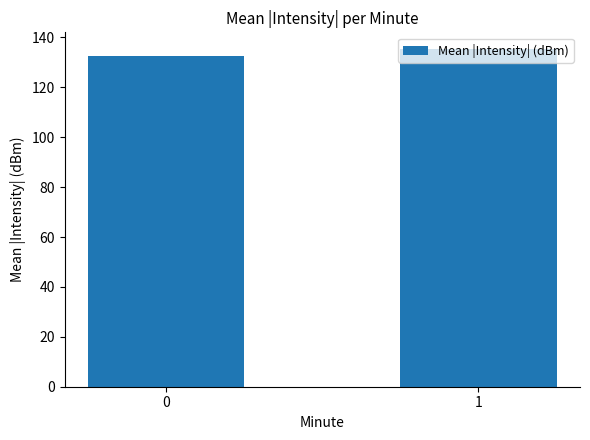

True or false: the data shows 231.5 at 0.

False